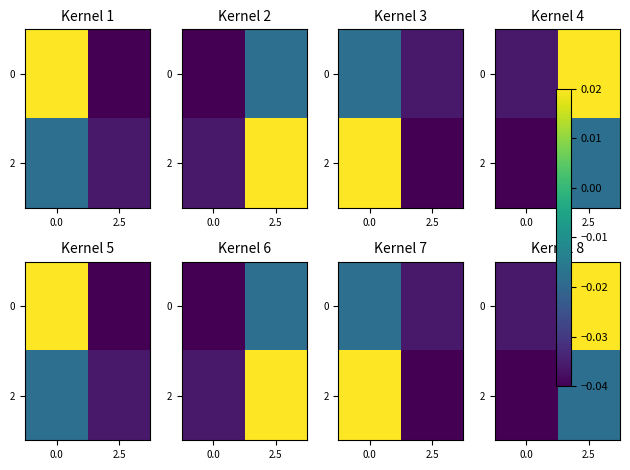

Rank the series at 2.5 from lowest to highest value.

2, 0